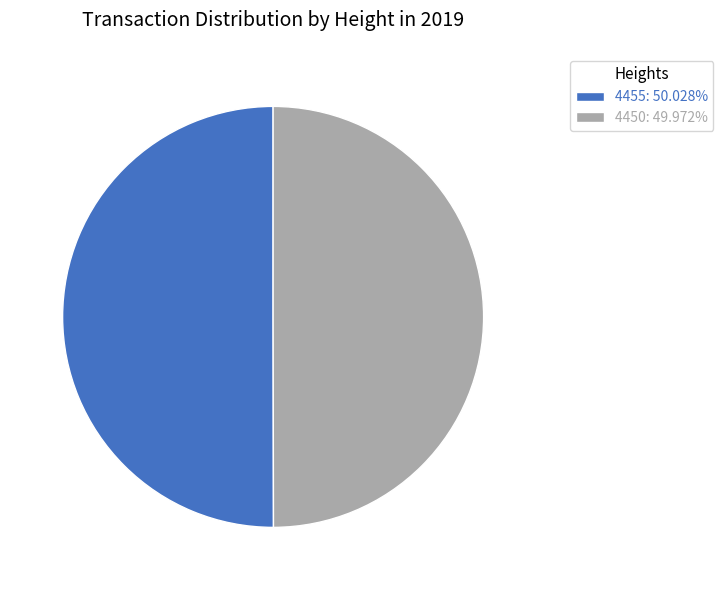

Approximately how many times larger is the value at 4450: 49.972% compared to 4455: 50.028%?

1.0